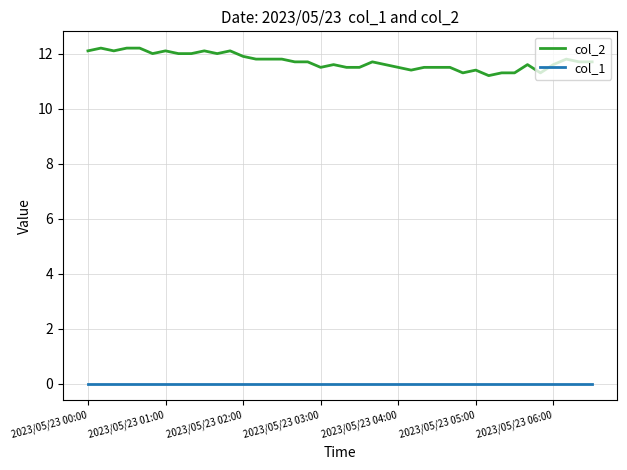

Which series has the largest total across all categories?

col_2